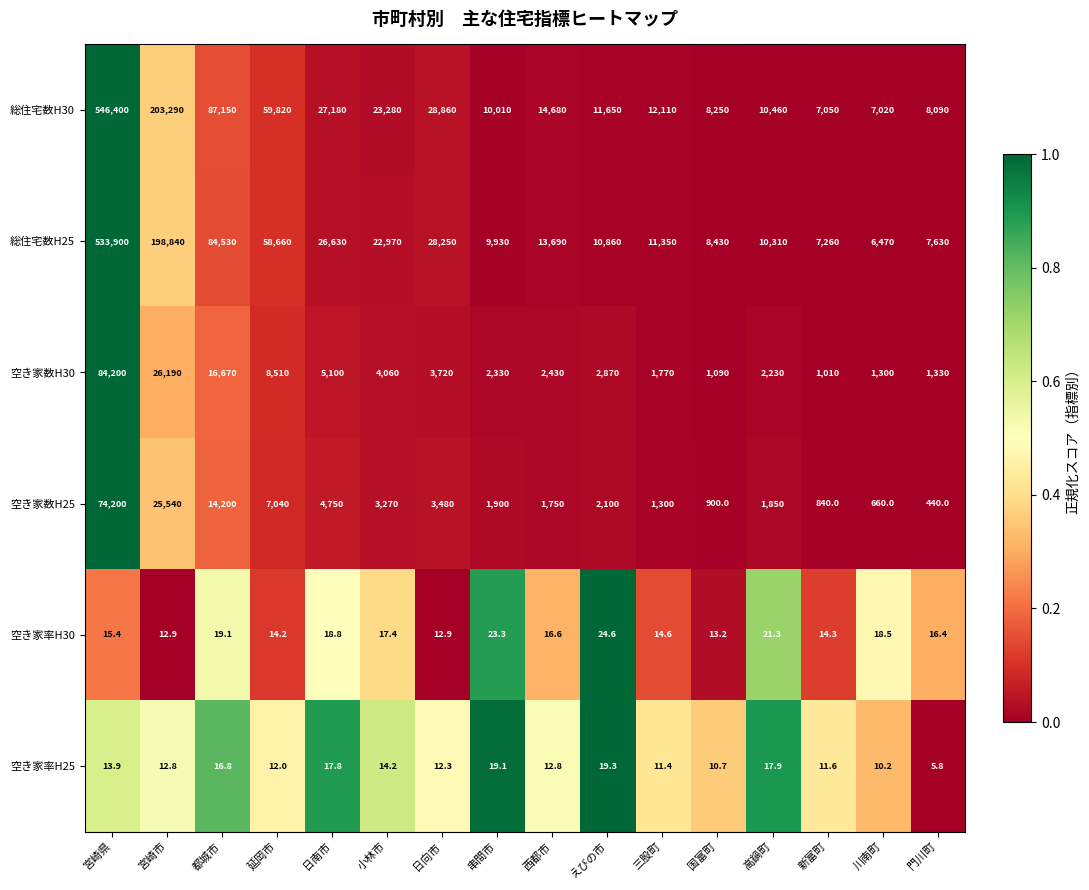

What is the greatest value displayed?

546400.0